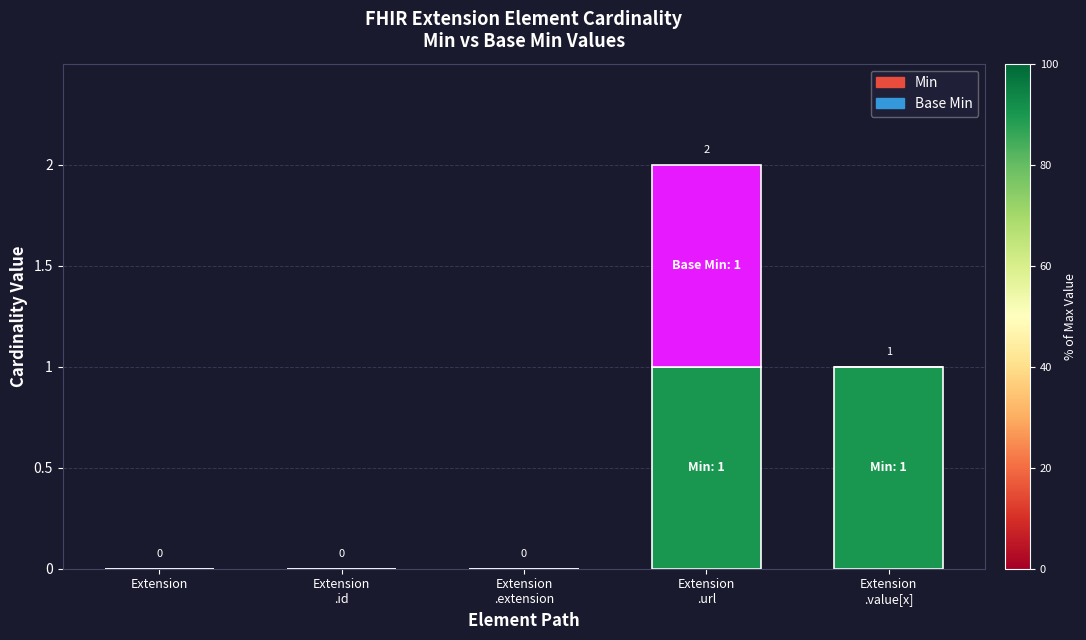

Does the chart contain stacked bars?

Yes